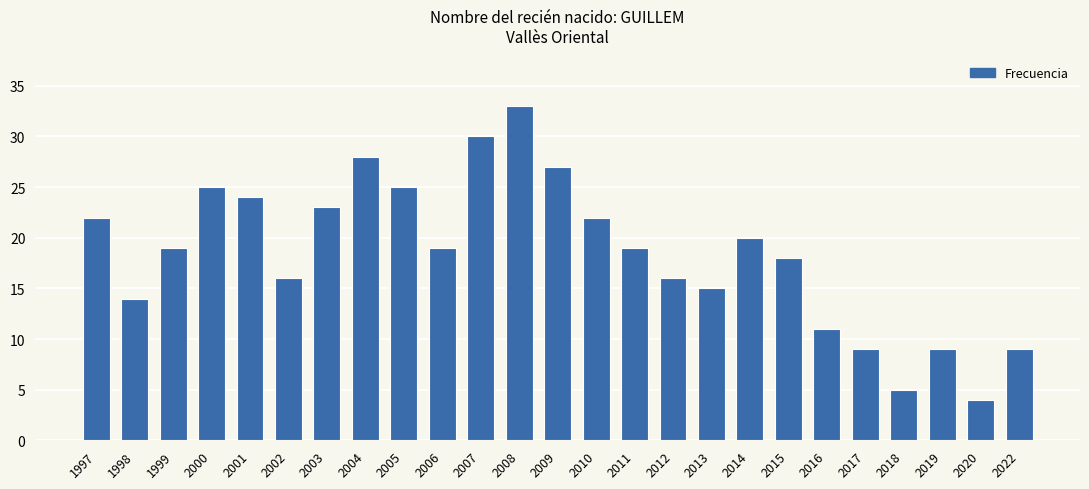

The value at 2016 is 11. True or false?

True